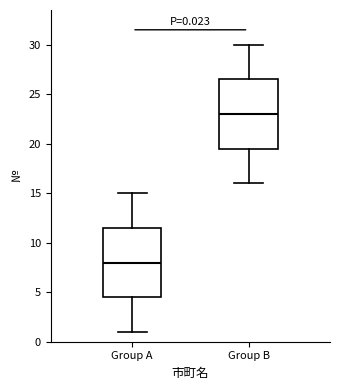

Which box has the highest median line?

Group B